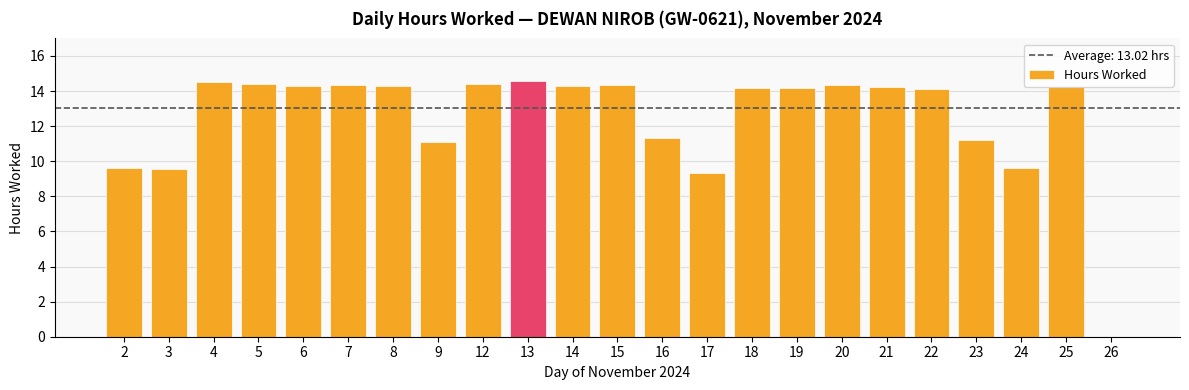

How many data points does each series have?

23